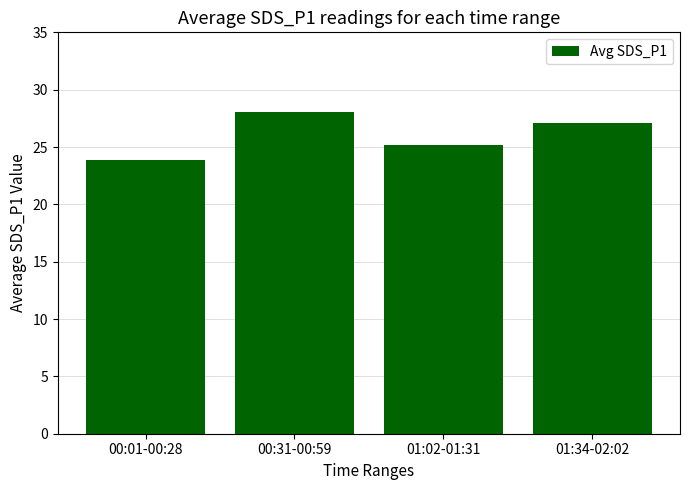

The chart shows a value of 34.6 at 01:02-01:31. True or false?

False